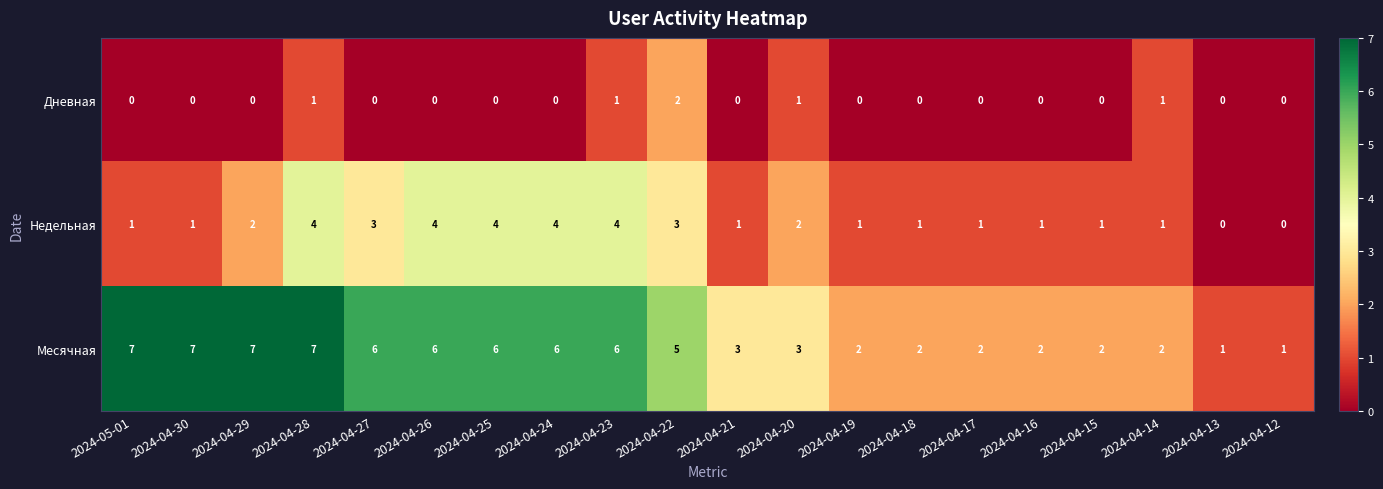

What is the greatest value displayed?

7